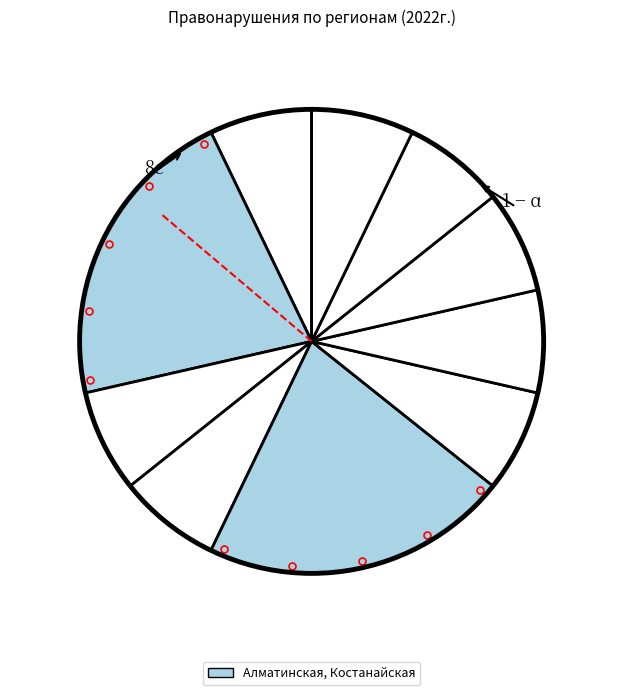

How many slices are in this pie chart?

10